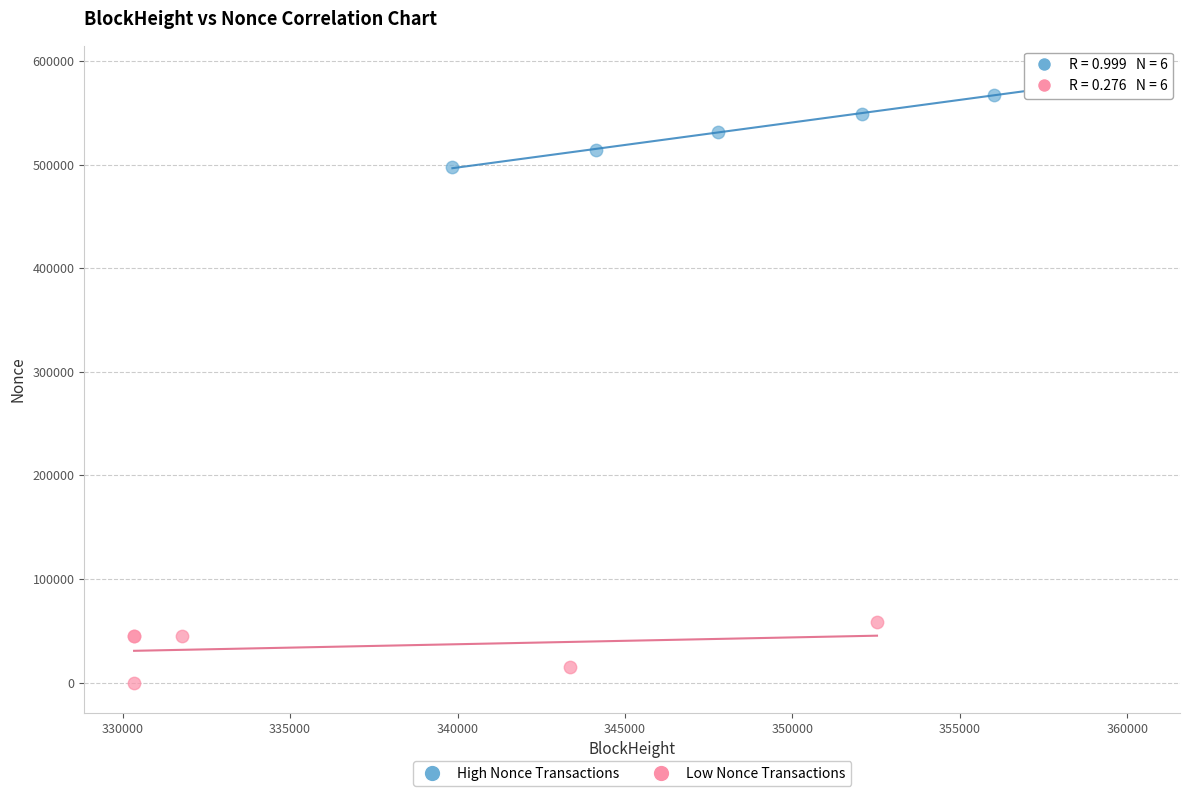

Which series reaches the maximum Y coordinate?

High Nonce Transactions